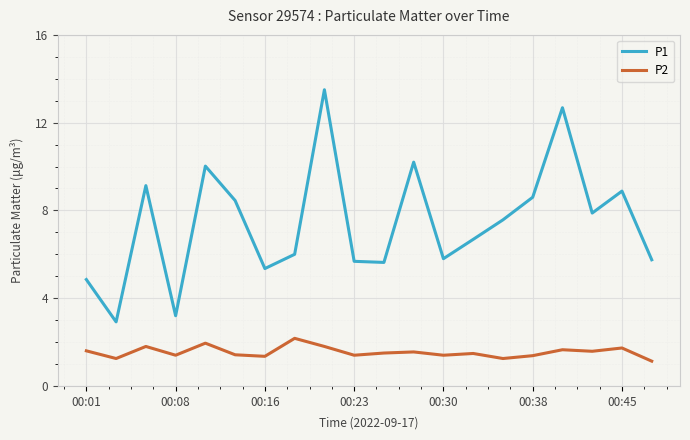

Rank the series by their average value, from highest to lowest.

P1, P2